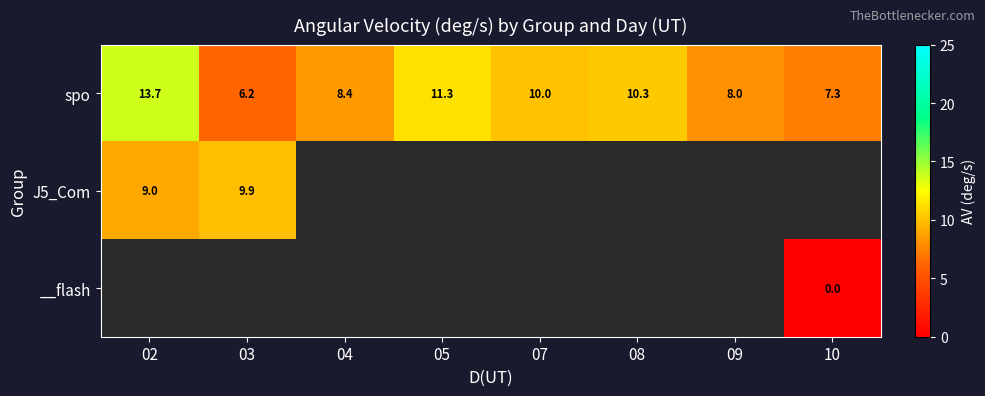

How many distinct data groups are displayed?

3